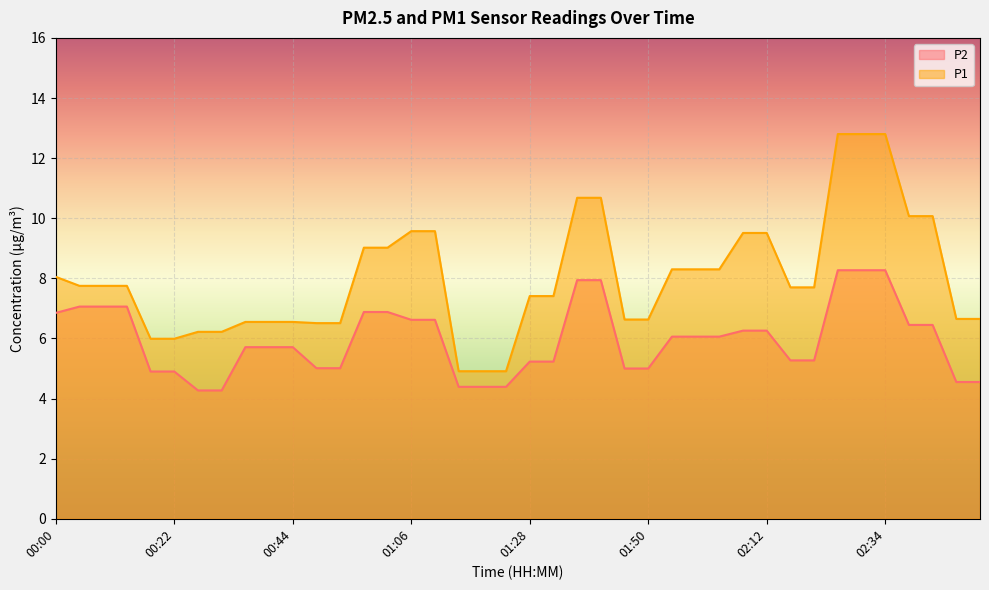

What is the label of the 31st point from the left?

02:12